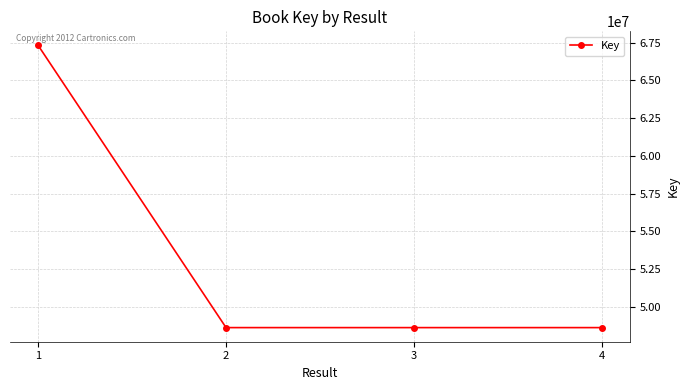

What is the value of the 1st point from the left?

67313495